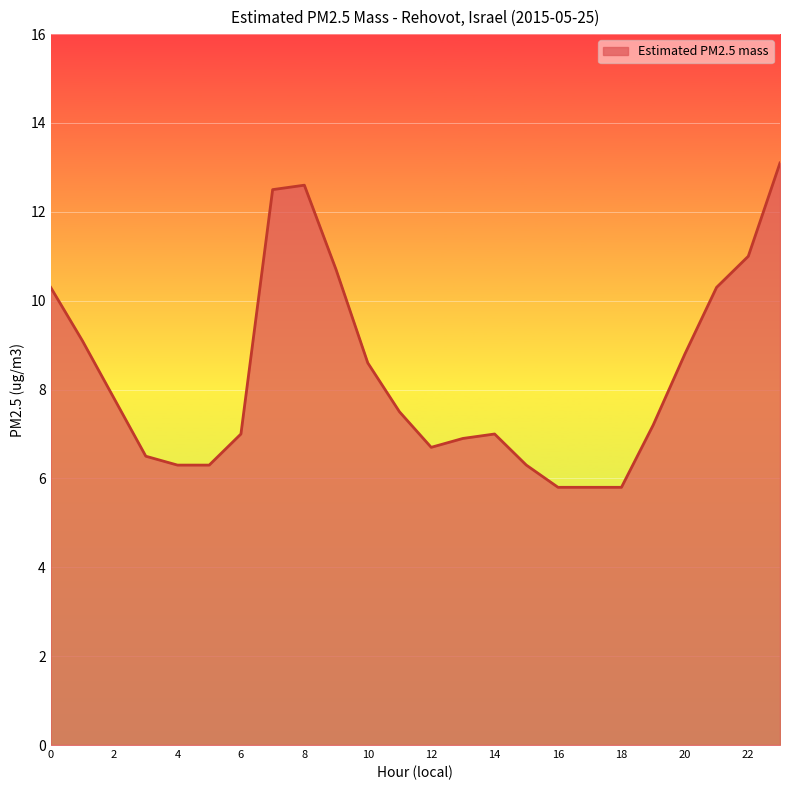

What is the greatest value displayed?

13.1